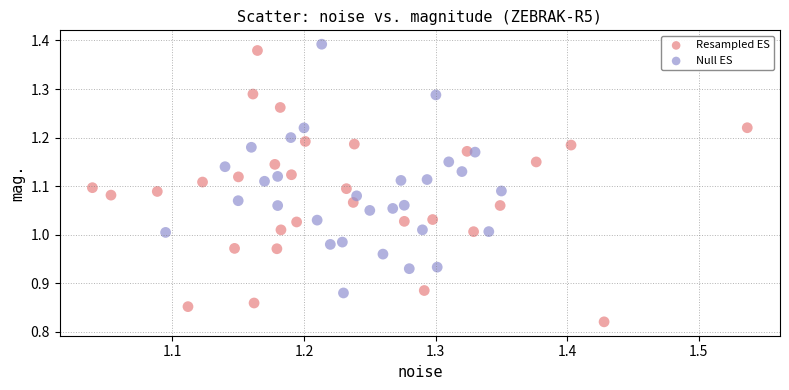

Which series reaches the minimum Y coordinate?

Resampled ES